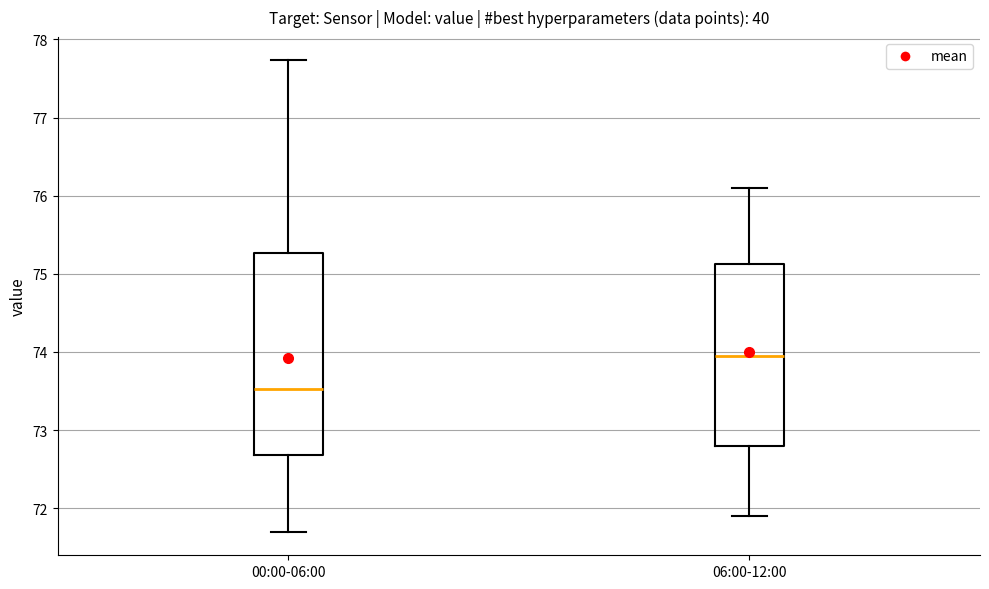

Where does the upper whisker of the box for 06:00-12:00 end on the y-axis? The values are not printed on the chart, so give them approximately, as read against the axis.

76.1